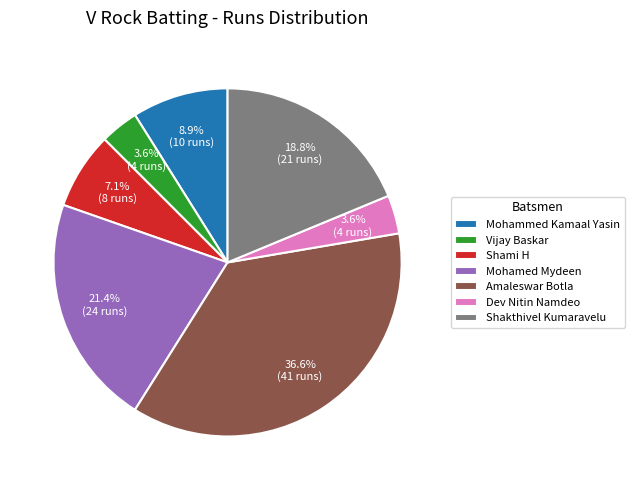

What is the largest slice in the pie chart?

Amaleswar Botla